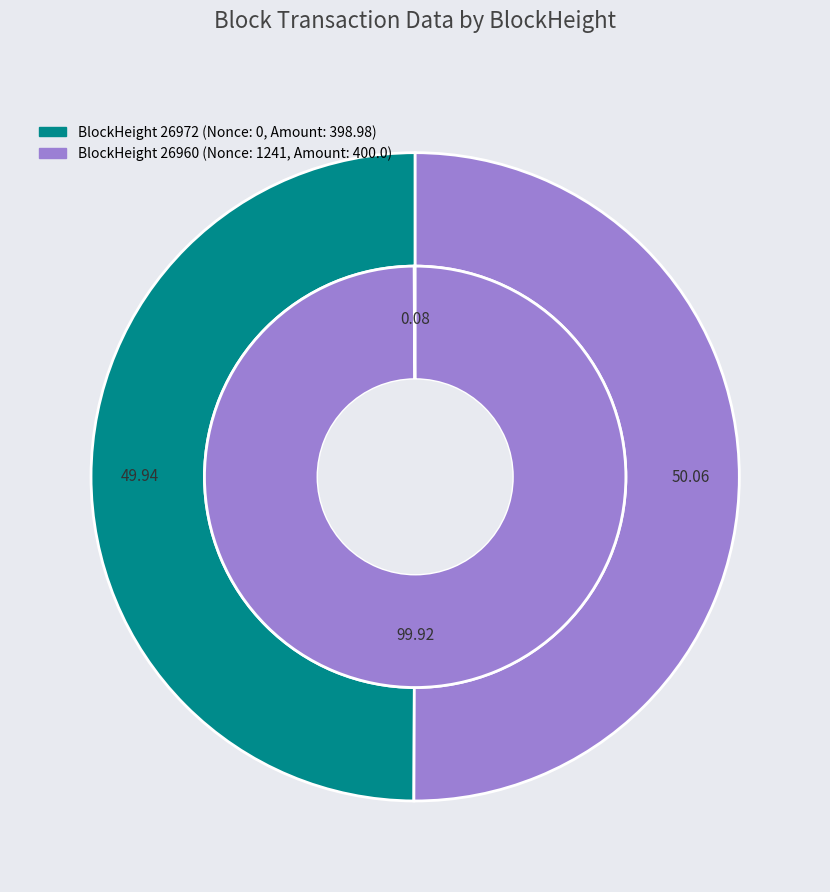

Rank the categories by value from highest to lowest.

26960, 26972